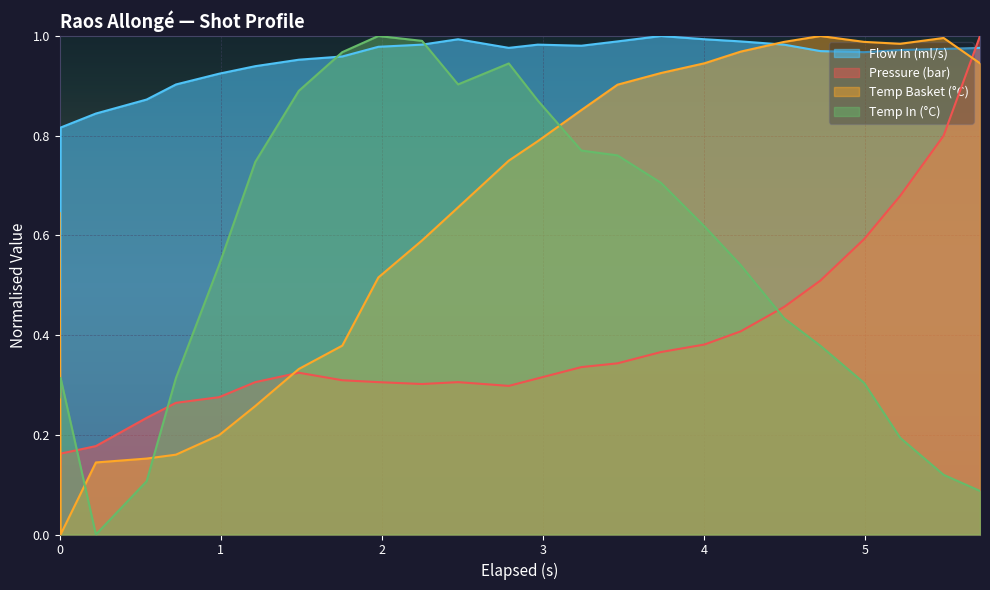

Does the chart display data point markers on the line(s)?

No